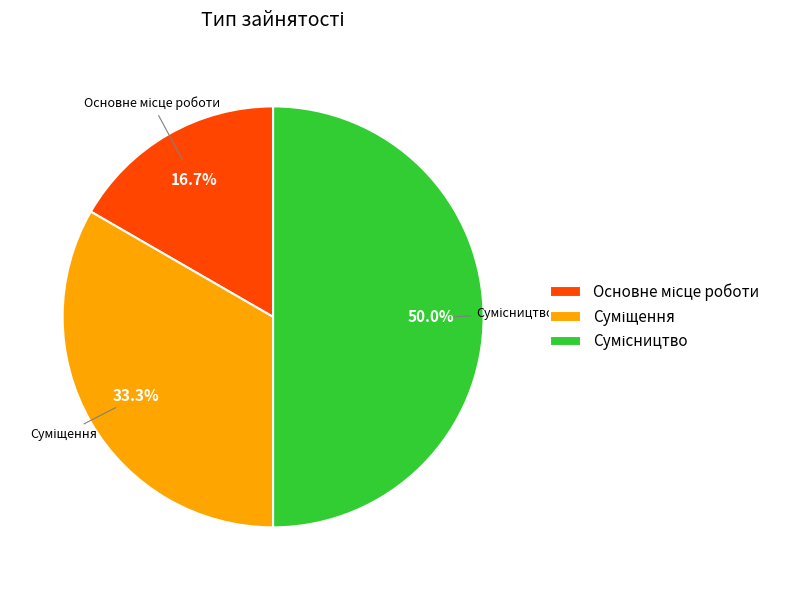

Rank the categories by value from lowest to highest.

Основне місце роботи, Суміщення, Сумісництво